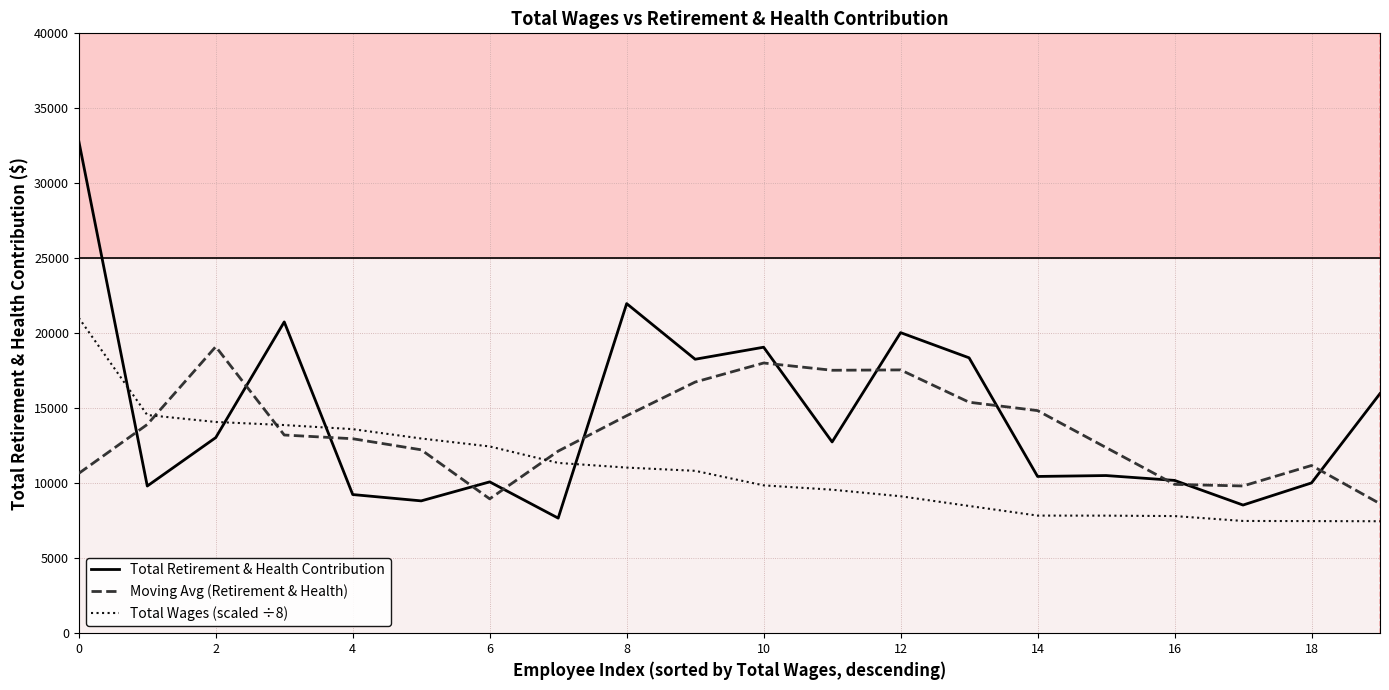

Is this an area chart (filled region under the line)?

No